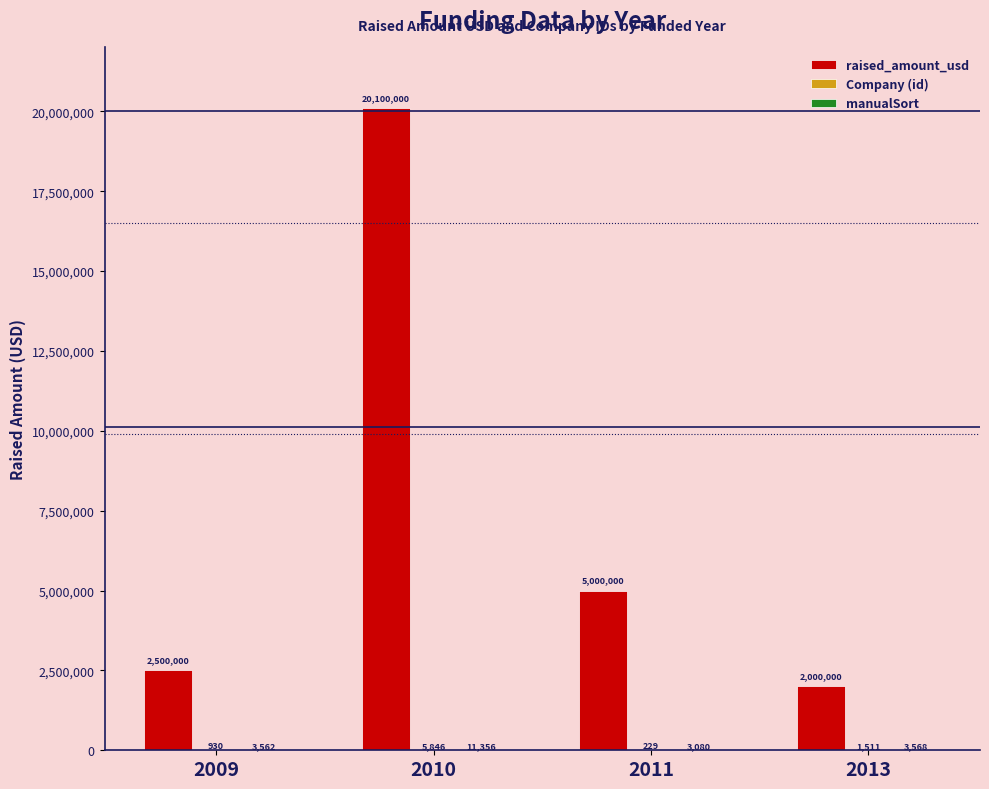

True or false: raised_amount_usd has a value of 5587900 at 2010.

False